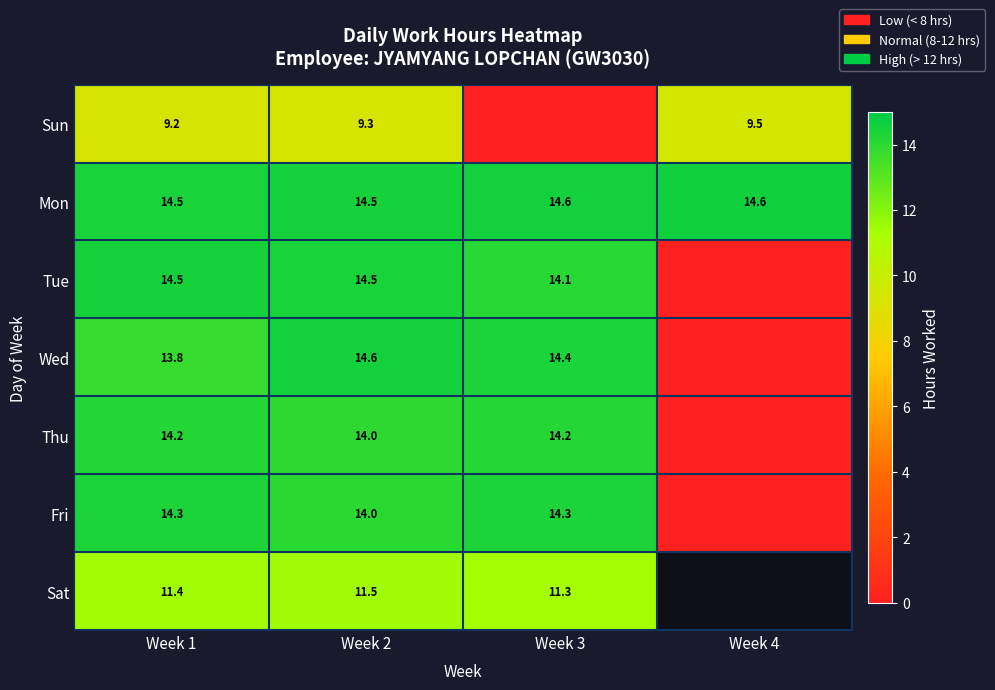

What is the total value across all series at Week 1?

91.9